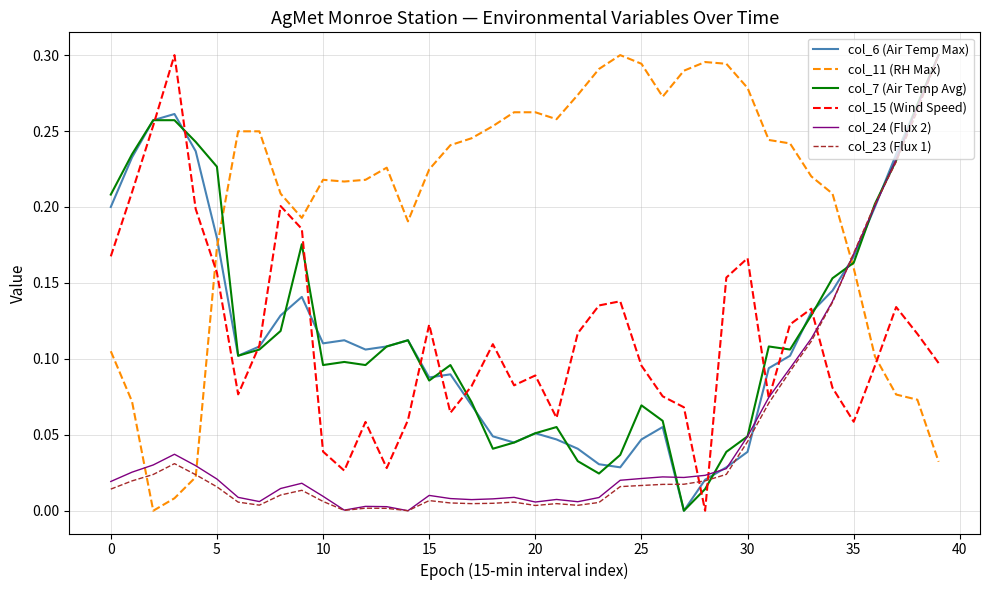

True or false: col_11 (RH Max) and col_15 (Wind Speed) intersect in this chart.

True